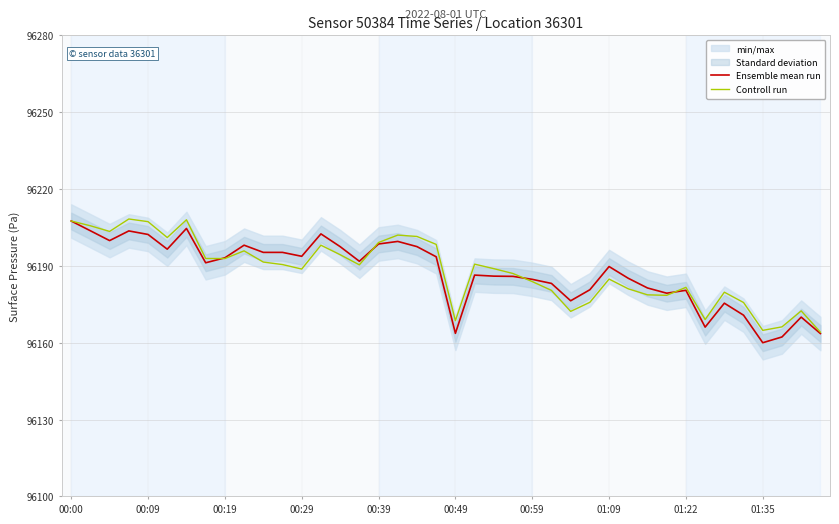

The value of Controll run at 00:39 is 53151.0. True or false?

False